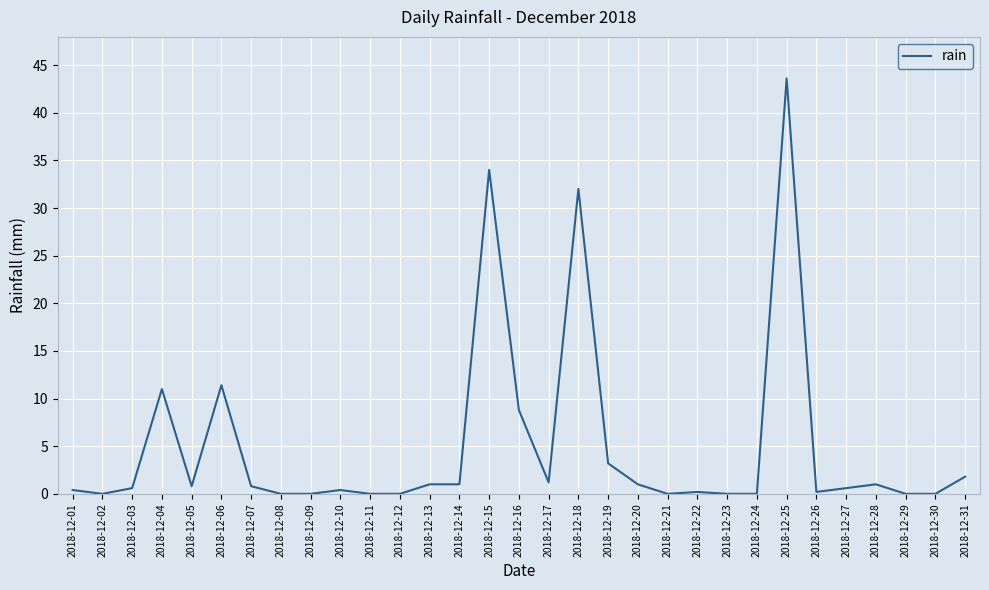

Where is the data nearest to the value 21?

2018-12-06